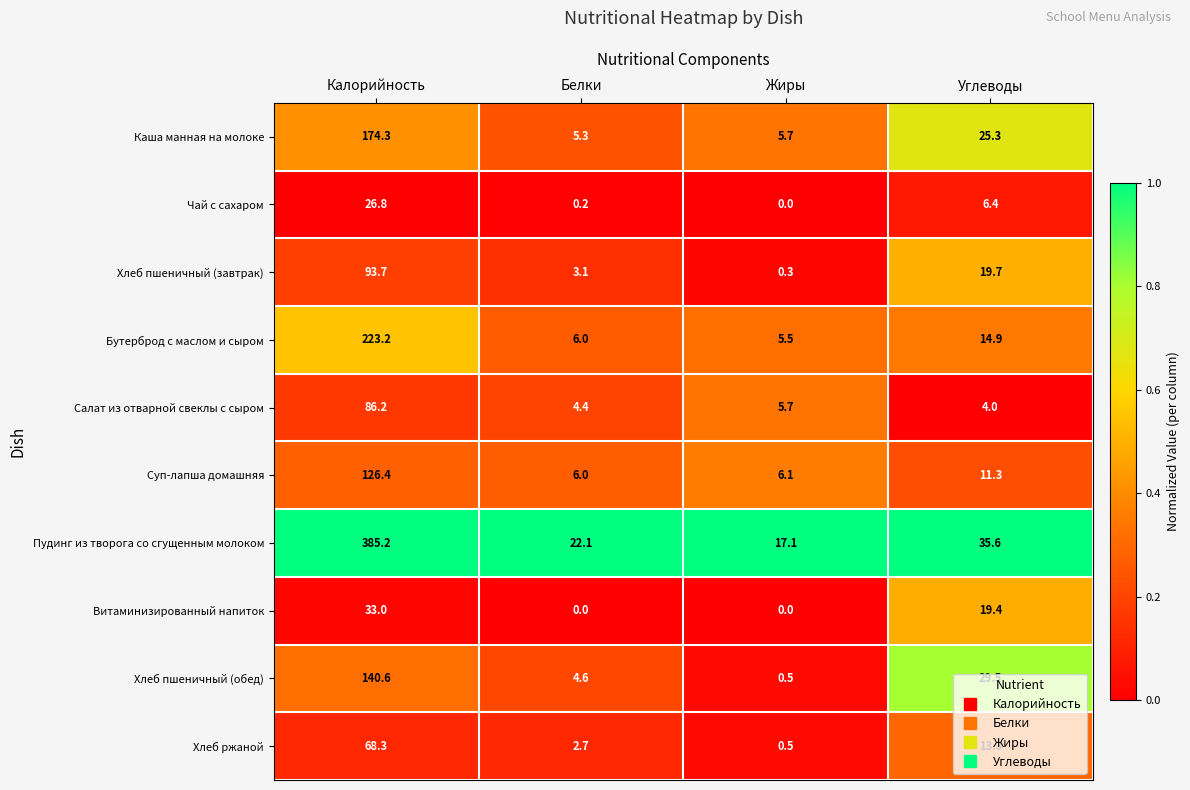

Is it true that Пудинг из творога со сгущенным молоком equals 6.9 at Жиры?

False